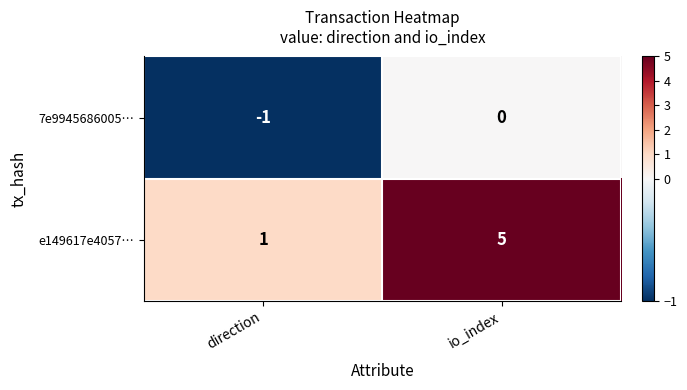

Which category has the highest value across all series?

io_index